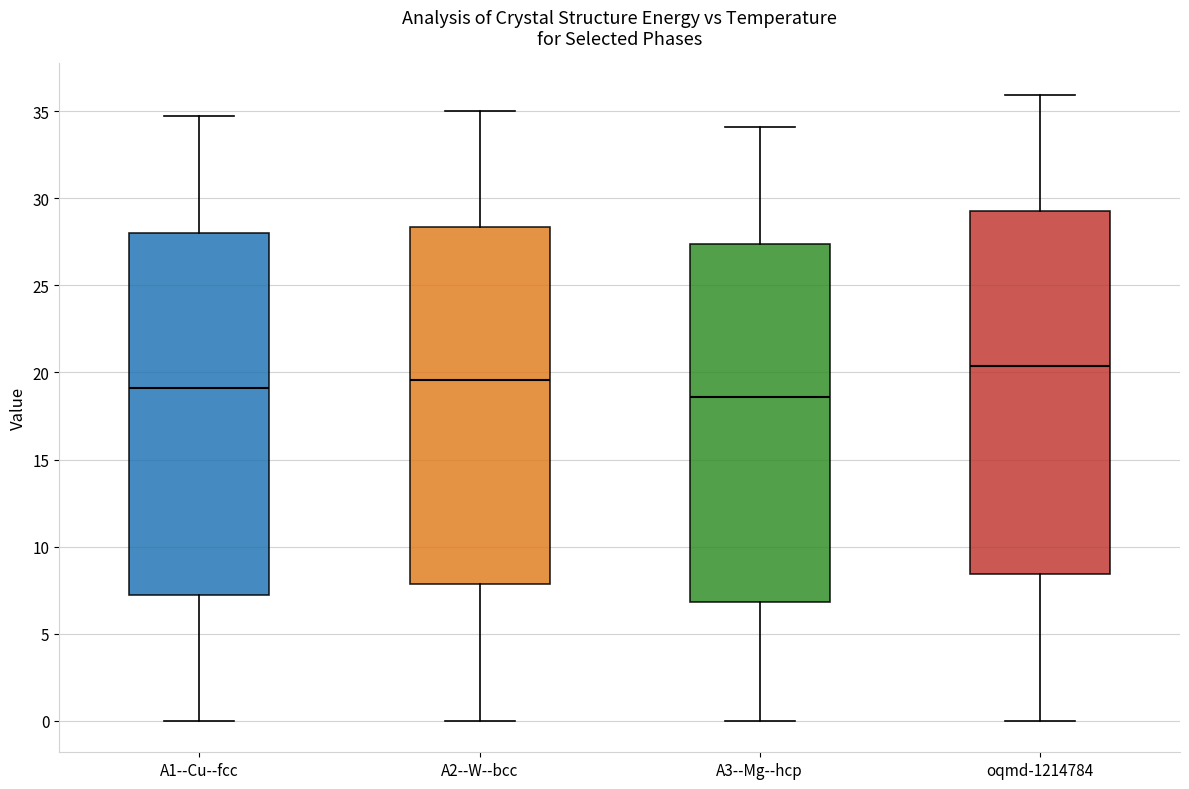

Which box's median line is the lowest?

A3--Mg--hcp